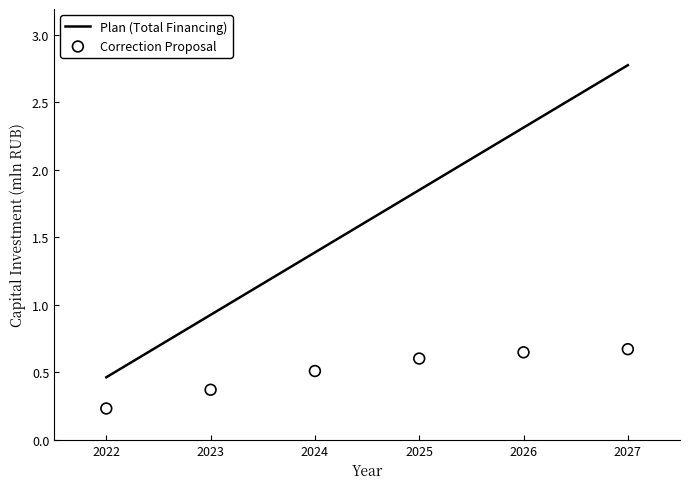

Is the value of Correction Proposal at 2022 greater than the value of Plan (Total Financing) at 2026?

No